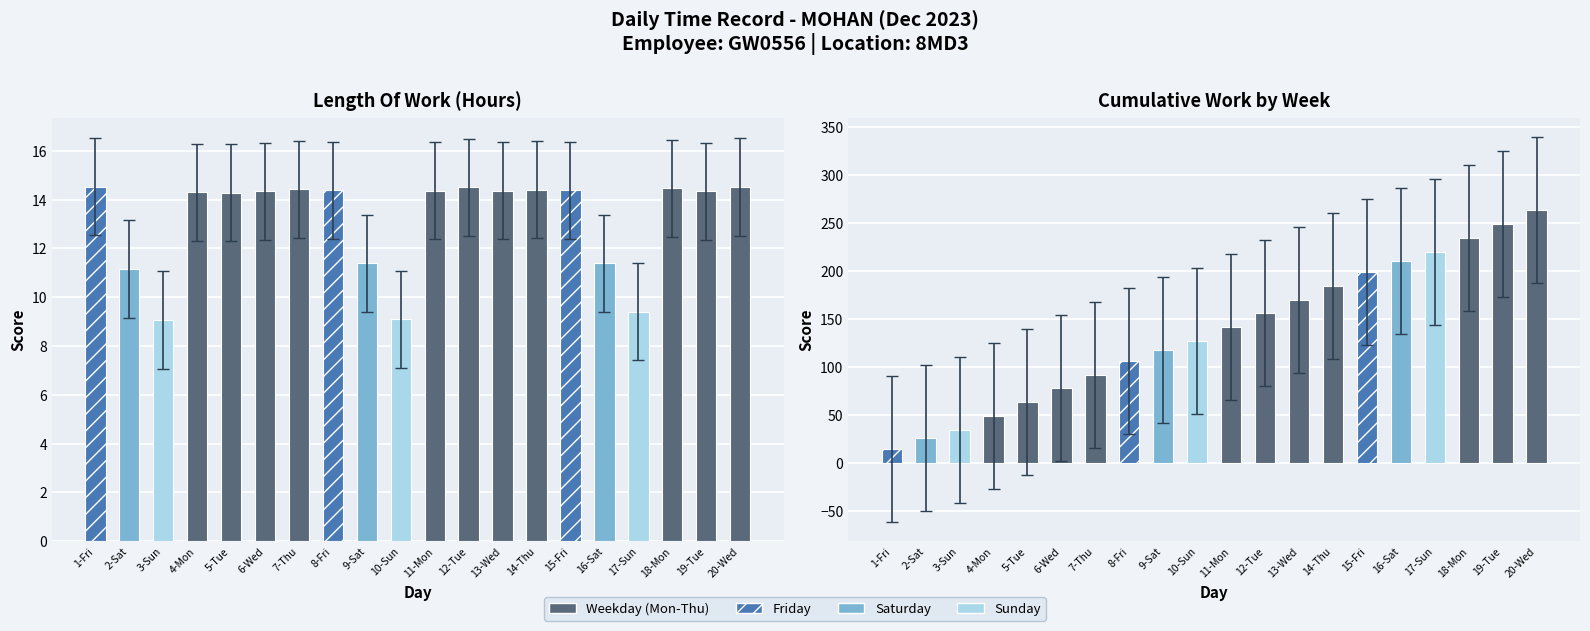

What is the label of the 7th bar from the right?

14-Thu